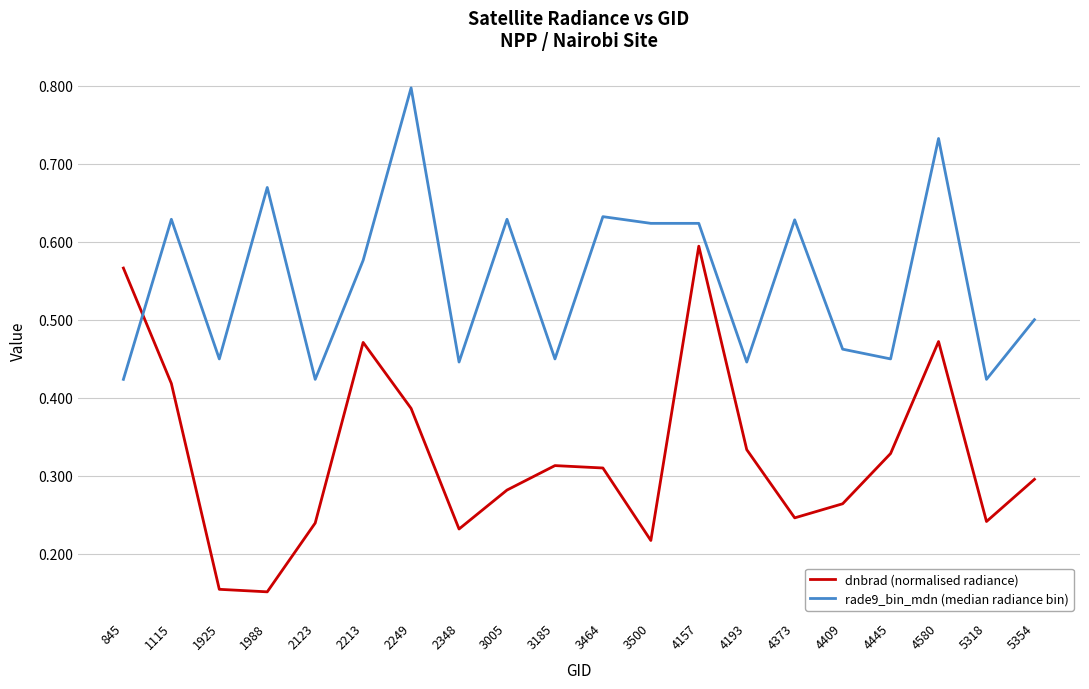

Rank the series by their maximum value, from lowest to highest.

dnbrad (normalised radiance), rade9_bin_mdn (median radiance bin)